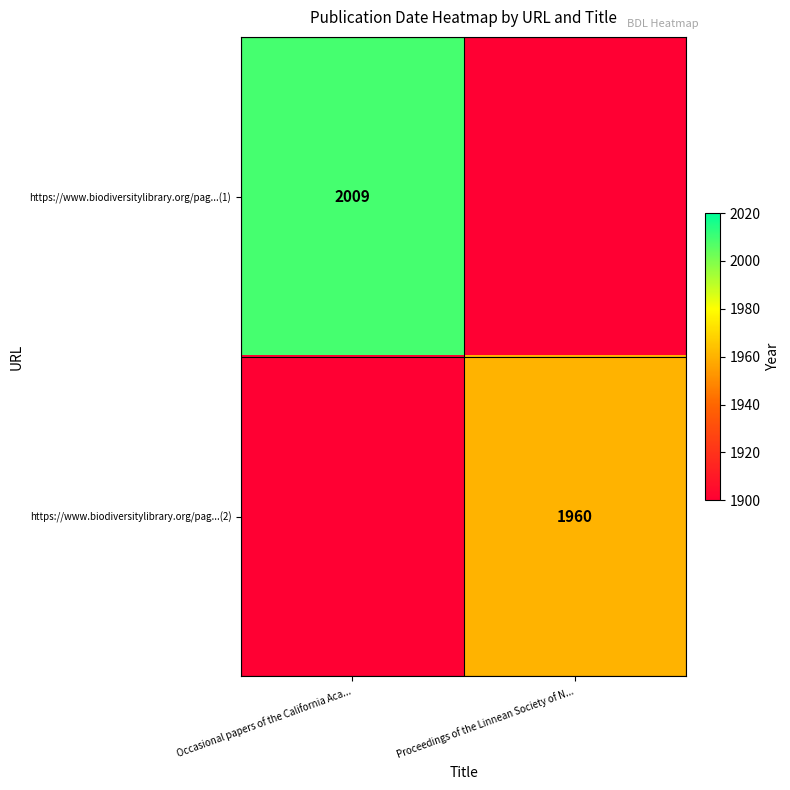

The https://www.biodiversitylibrary.org/pag...(1) series shows 2009 at Occasional papers of the California Aca.... True or false?

True